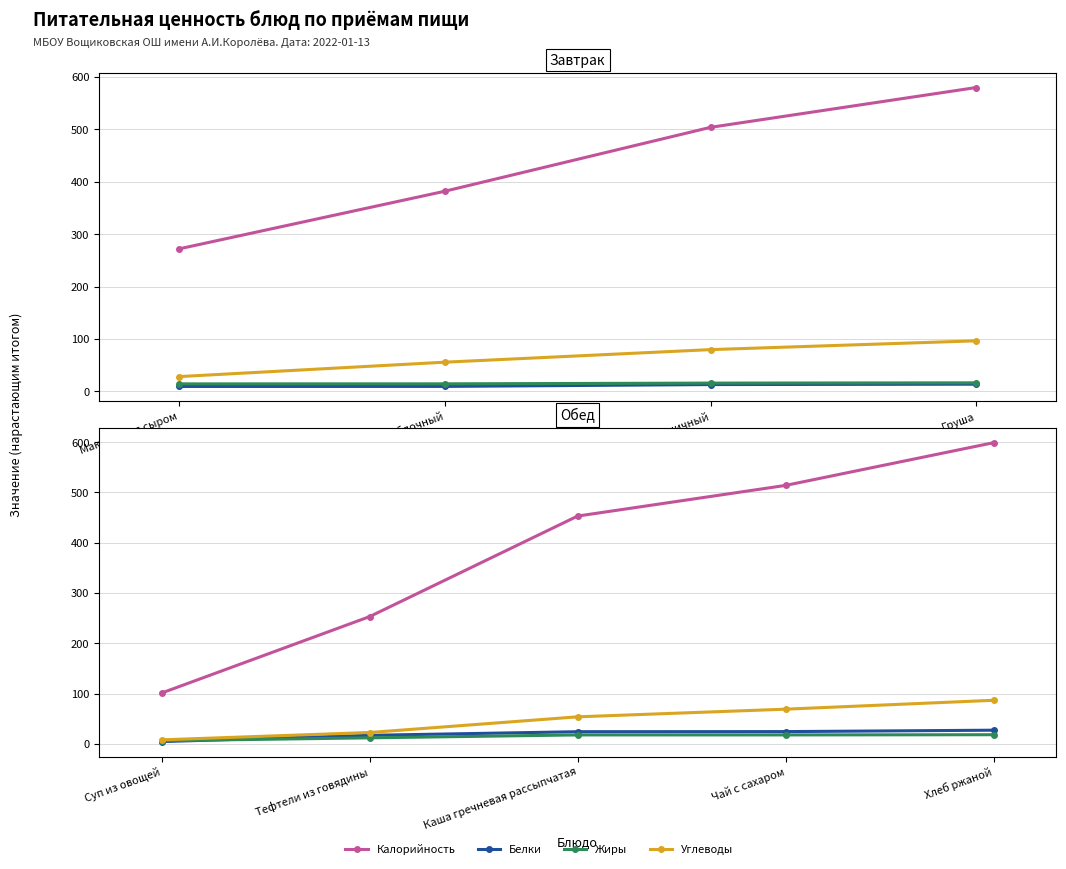

Is the value of Углеводы at Суп из овощей greater than the value of Белки at Хлеб ржаной?

No